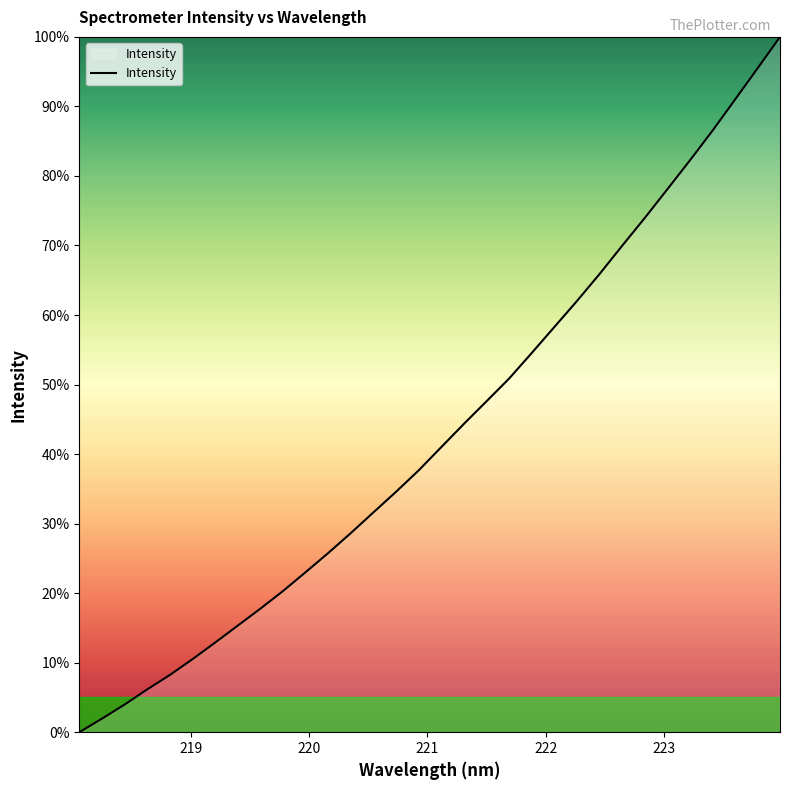

What is the greatest value displayed?

100.0